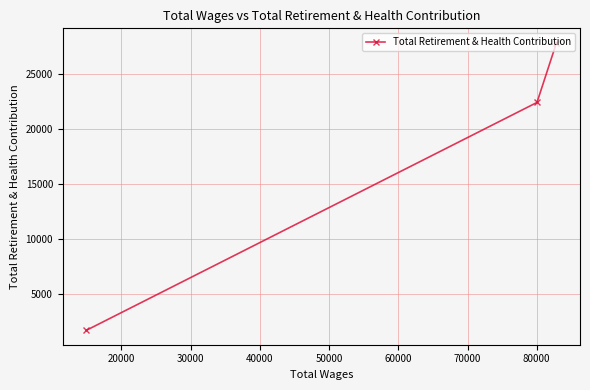

What is the average value?

17336